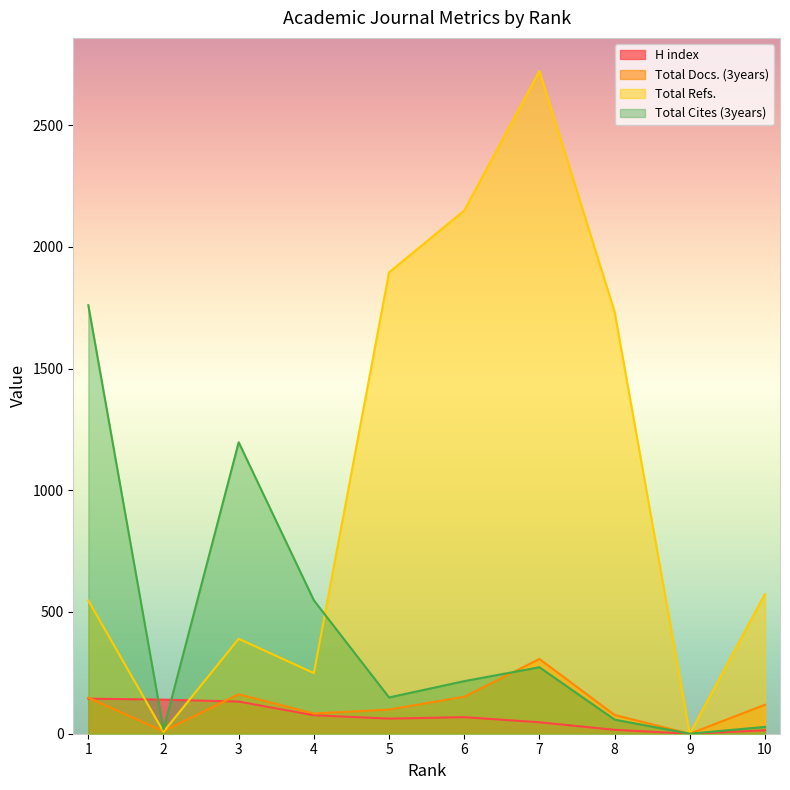

Which has a higher value, 9 or 7?

7